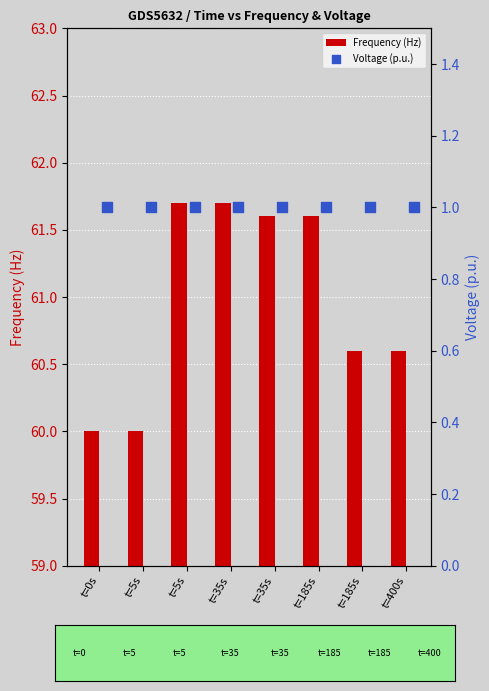

What are all the series names shown in the legend?

Frequency (Hz), Voltage (p.u.)